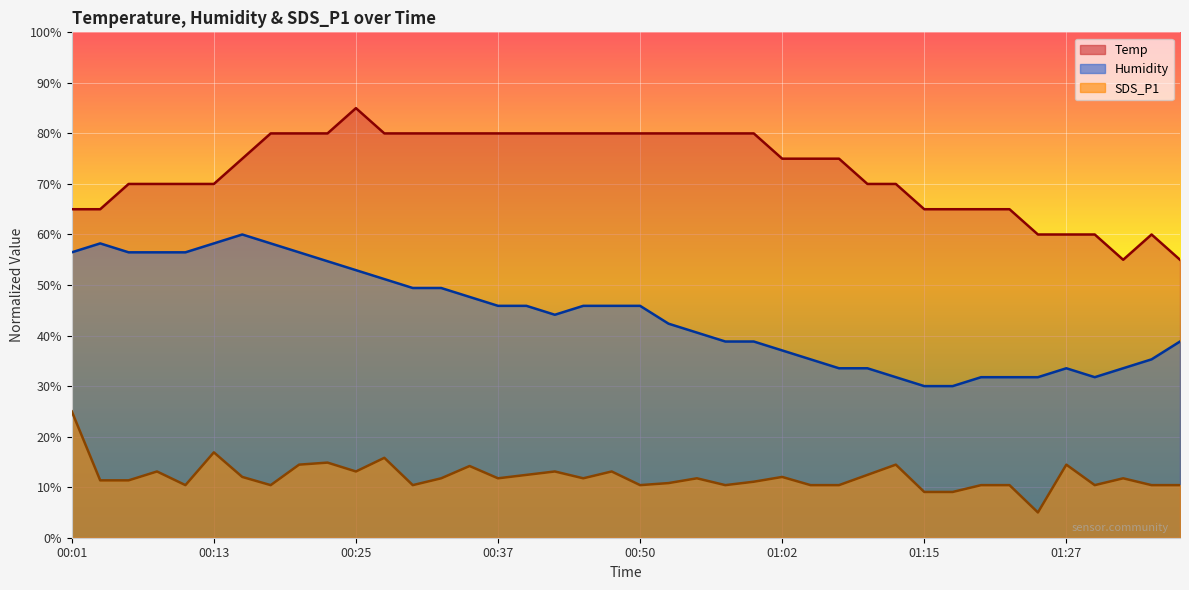

At which label is Temp closest to 70?

00:06